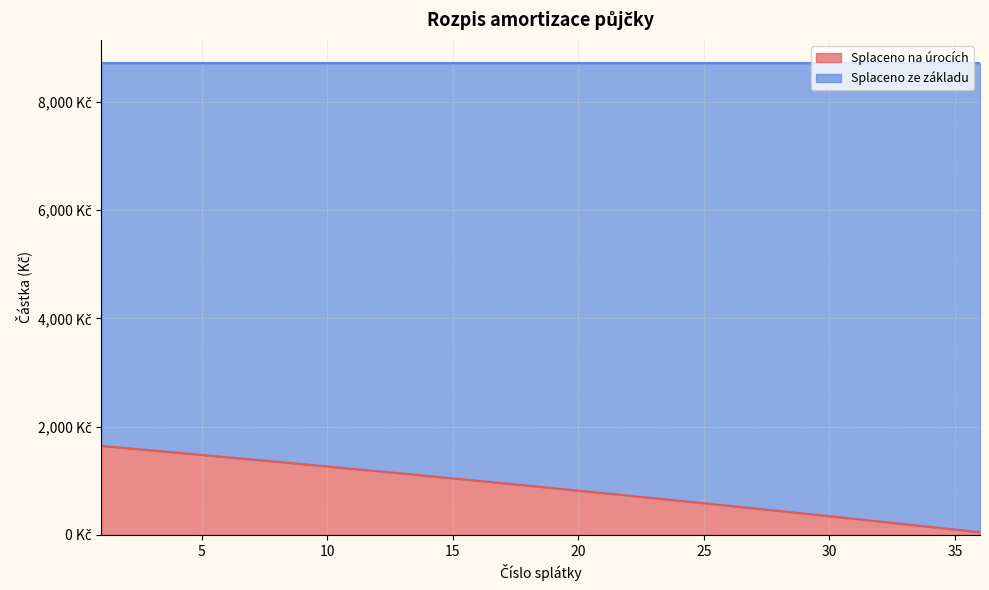

Which label corresponds to the smallest value in the chart?

36